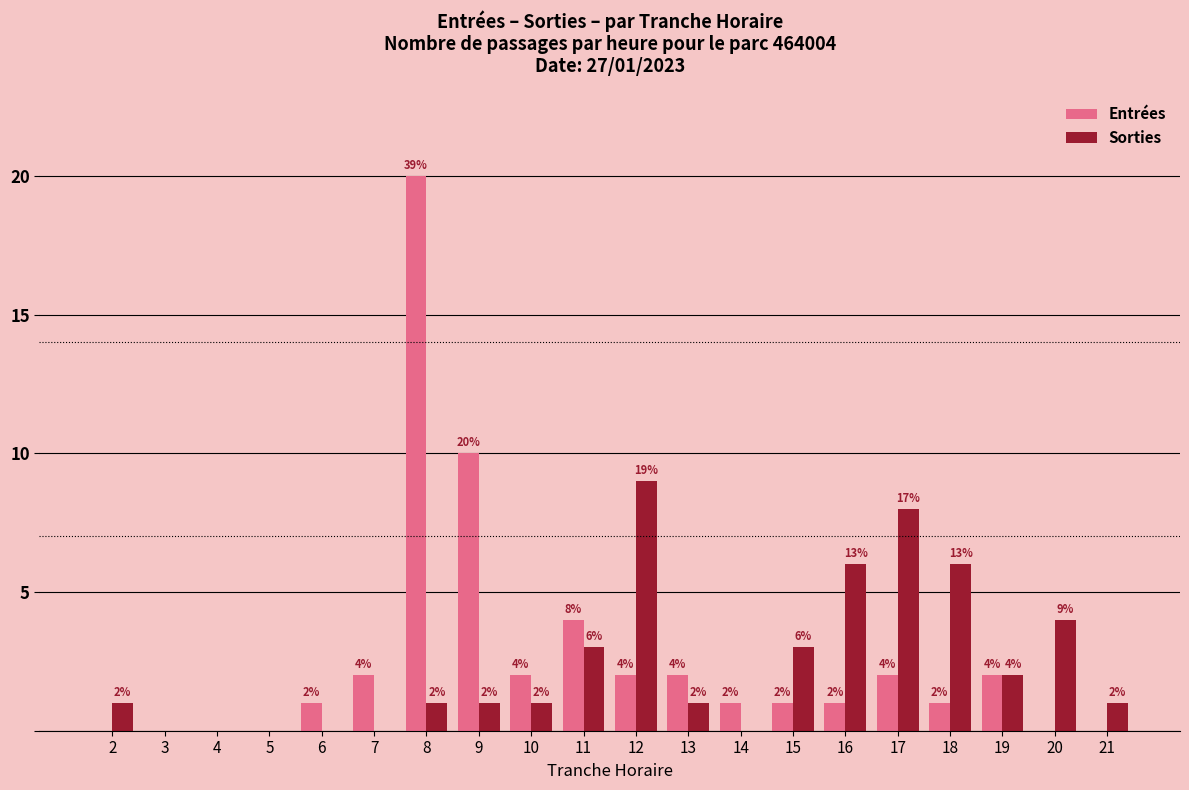

Reading right to left, extract all data points from this chart.

Entrées: 21=0	20=0	19=2	18=1	17=2	16=1	15=1	14=1	13=2	12=2	11=4	10=2	9=10	8=20	7=2	6=1	5=0	4=0	3=0	2=0
Sorties: 21=1	20=4	19=2	18=6	17=8	16=6	15=3	14=0	13=1	12=9	11=3	10=1	9=1	8=1	7=0	6=0	5=0	4=0	3=0	2=1